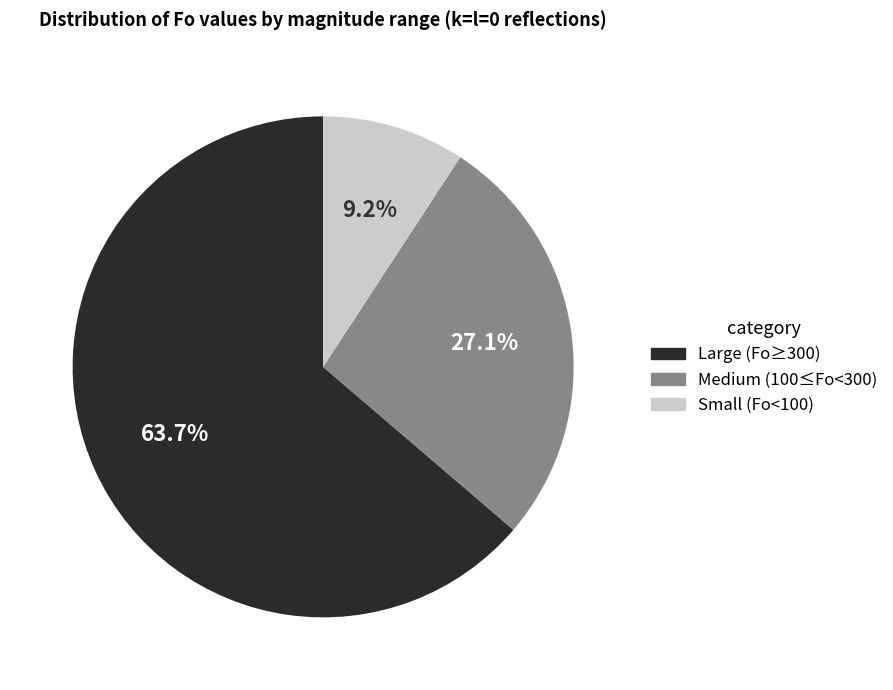

Is there any slice that represents more than half of the pie?

Yes